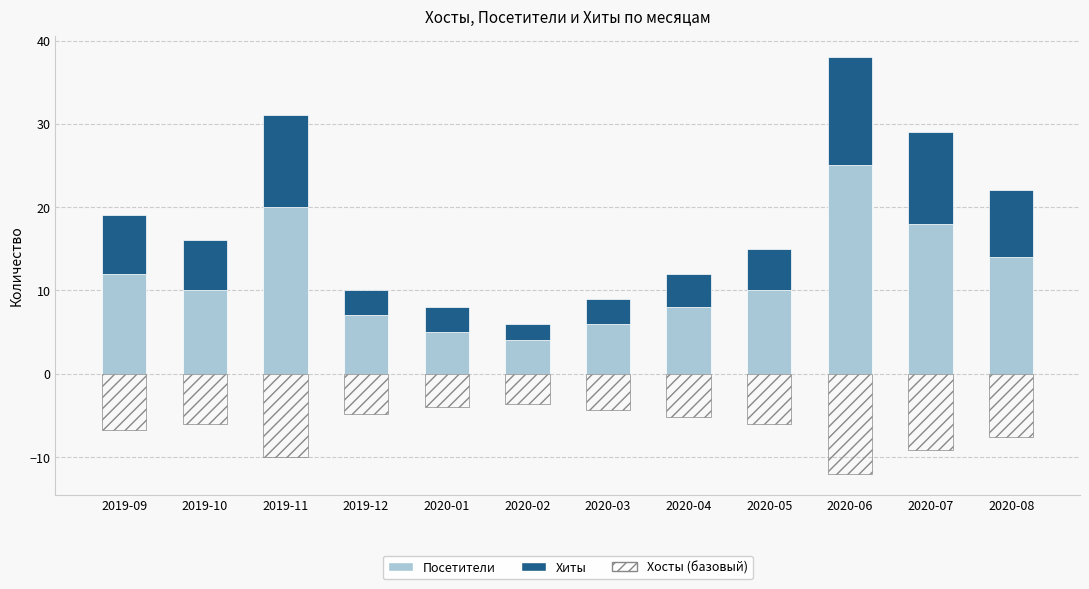

Reading left to right, transcribe all the data shown in this chart.

Посетители: 12.0	10.0	20.0	7.0	5.0	4.0	6.0	8.0	10.0	25.0	18.0	14.0
Хиты: 7.0	6.0	11.0	3.0	3.0	2.0	3.0	4.0	5.0	13.0	11.0	8.0
Хосты (базовый): -6.8	-6.0	-10.0	-4.8	-4.0	-3.6	-4.4	-5.2	-6.0	-12.0	-9.2	-7.6